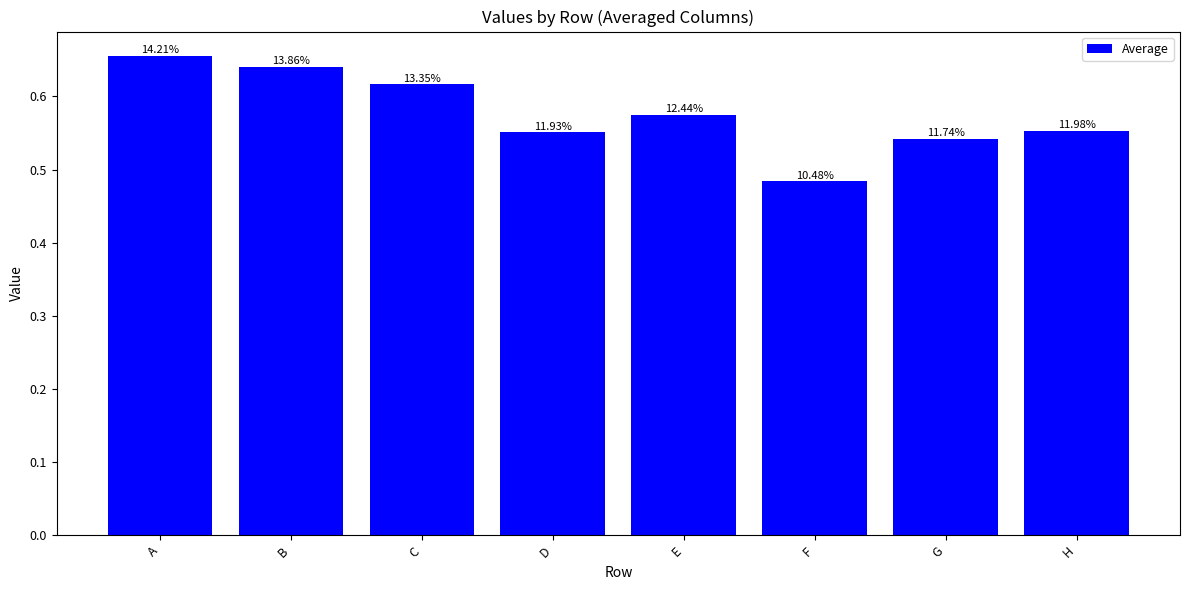

Does the chart contain any negative values?

No